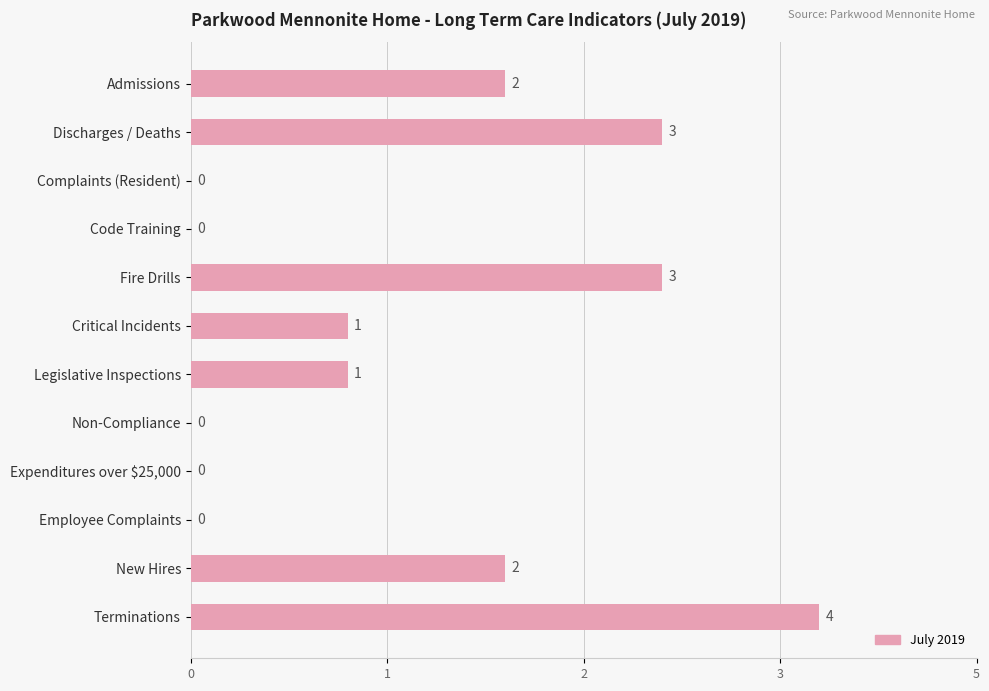

Which label corresponds to the largest value in the chart?

Terminations